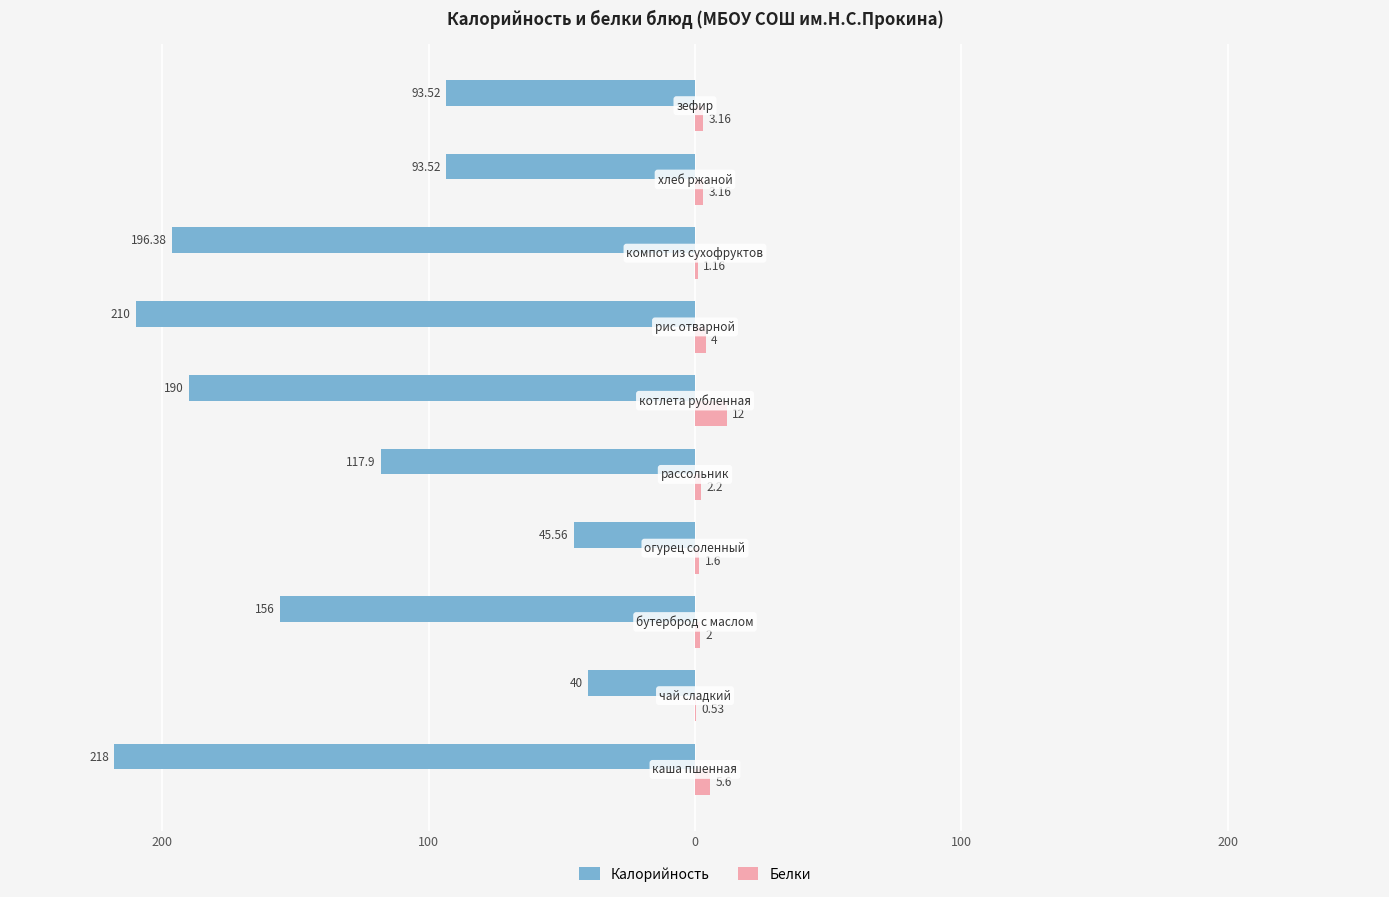

What are all the series names shown in the legend?

Калорийность, Белки